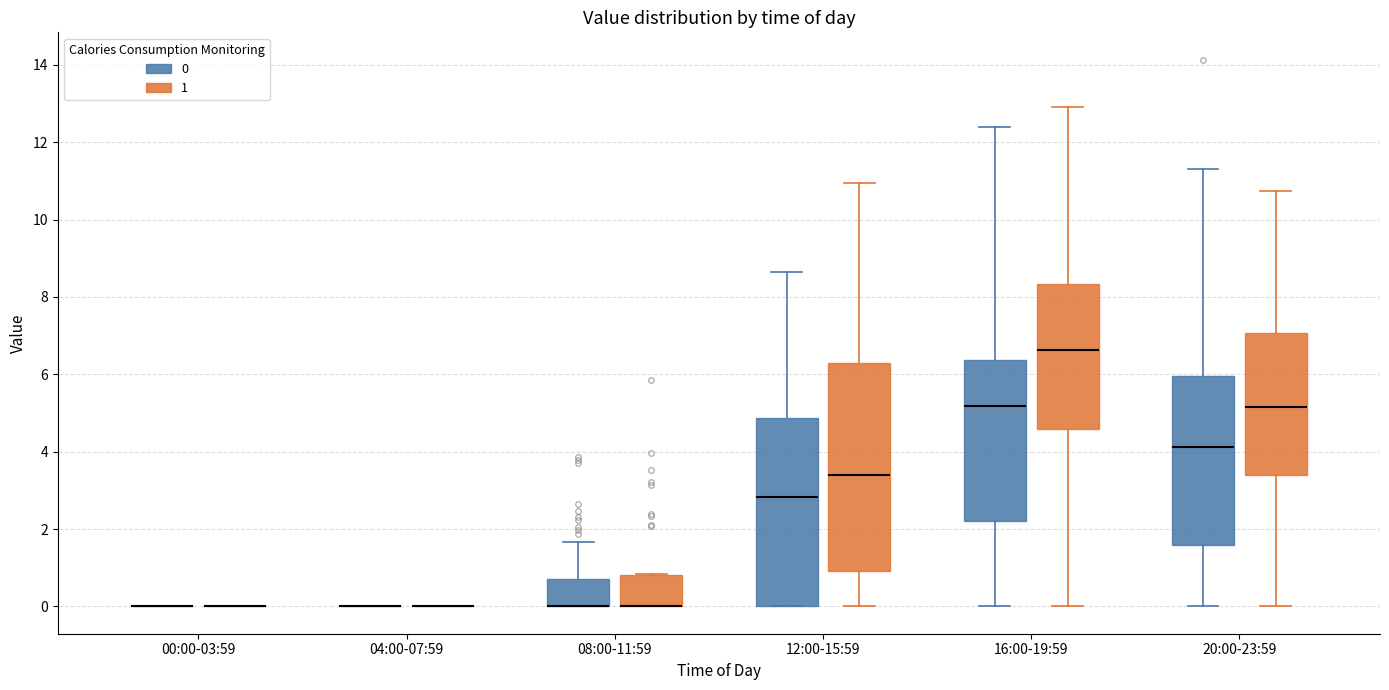

Reading left to right, read every box against the y-axis: the position of its median line, the range the box covers, and the ends of its whiskers. The values are not printed on the chart, so give them approximately, as read against the axis.

00:00-03:59 (0): box collapsed to a line at 0.0, whiskers 0.0 to 0.0
00:00-03:59 (1): box collapsed to a line at 0.0, whiskers 0.0 to 0.0
04:00-07:59 (0): box collapsed to a line at 0.0, whiskers 0.0 to 0.0
04:00-07:59 (1): box collapsed to a line at 0.0, whiskers 0.0 to 0.0
08:00-11:59 (0): median 0.0 (drawn on the box's lower edge), box 0.0 to 0.8, whiskers 0.0 to 1.6
08:00-11:59 (1): median 0.0 (drawn on the box's lower edge), box 0.0 to 0.8, whiskers 0.0 to 0.8
12:00-15:59 (0): median 2.8, box 0.0 to 4.8, whiskers 0.0 to 8.6
12:00-15:59 (1): median 3.4, box 1.0 to 6.2, whiskers 0.0 to 11.0
16:00-19:59 (0): median 5.2, box 2.2 to 6.4, whiskers 0.0 to 12.4
16:00-19:59 (1): median 6.6, box 4.6 to 8.4, whiskers 0.0 to 12.8
20:00-23:59 (0): median 4.2, box 1.6 to 6.0, whiskers 0.0 to 11.4
20:00-23:59 (1): median 5.2, box 3.4 to 7.0, whiskers 0.0 to 10.8